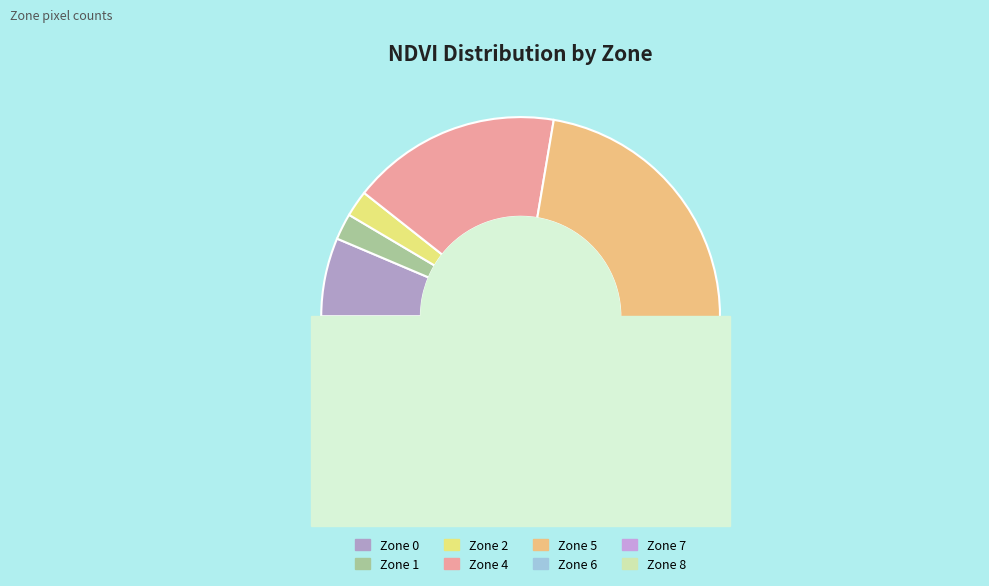

Which has a higher value, Zone 5 or Zone 1?

Zone 5